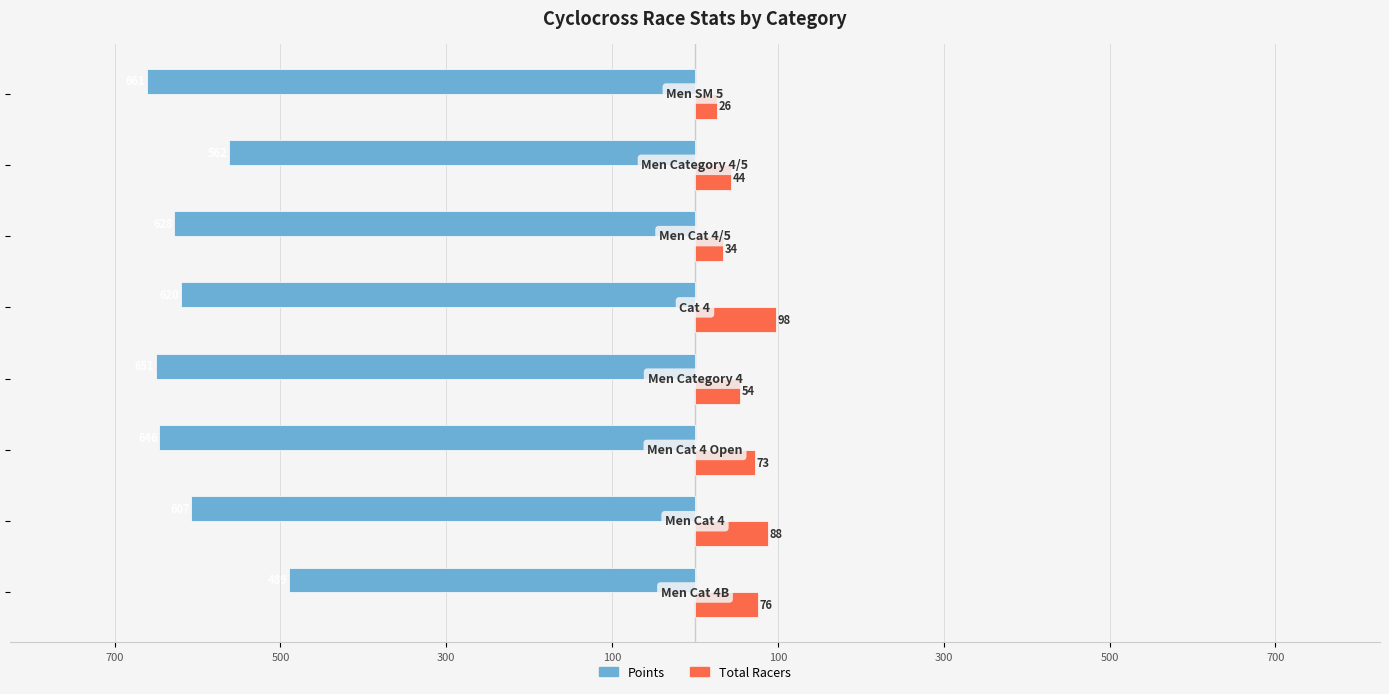

How many bars are there in total?

16